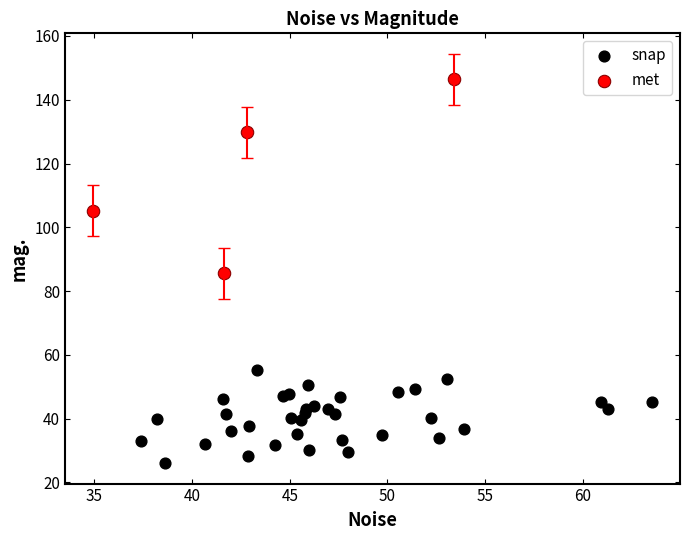

Which series contains the highest Y value?

met